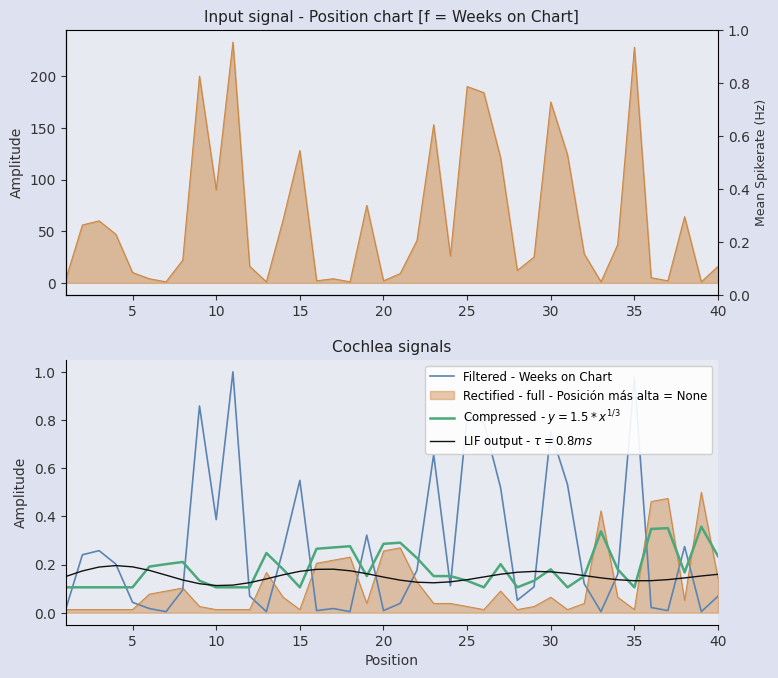

What is the sum of all values?

10.5